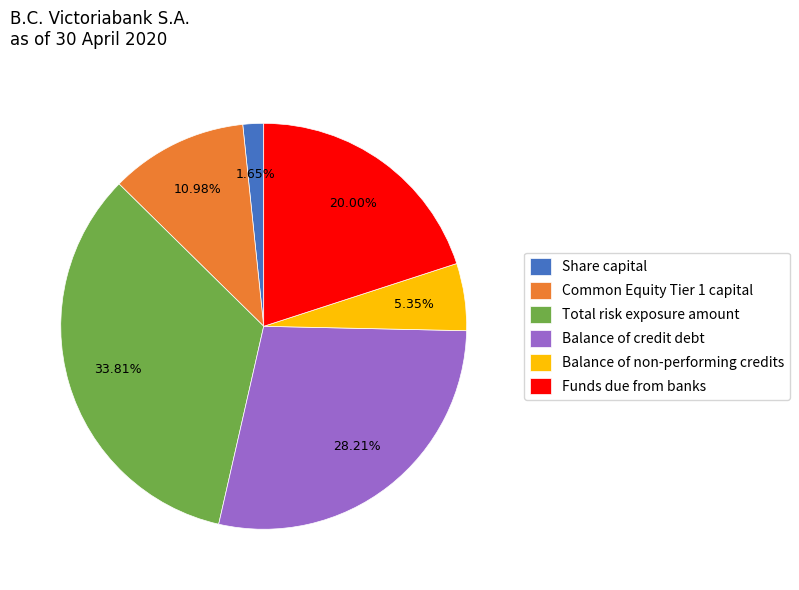

How many slices are in this pie chart?

6